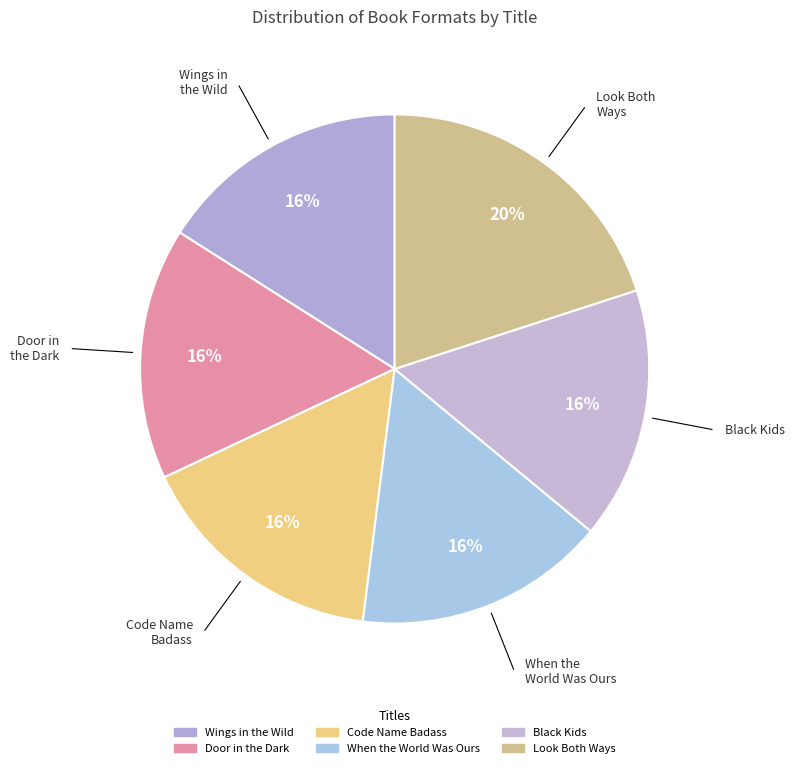

Count the number of slices in the pie.

6